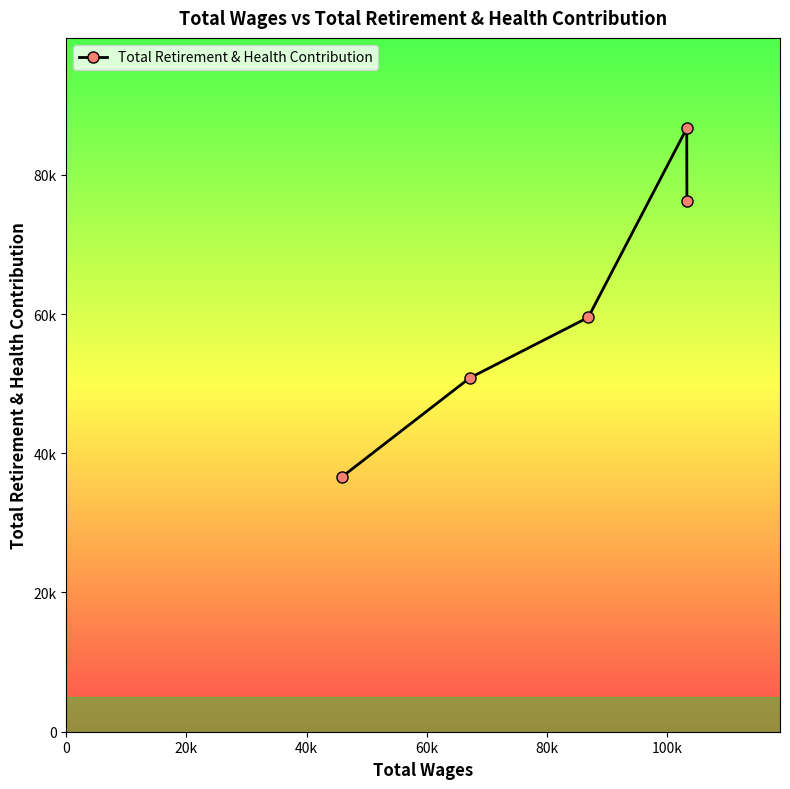

What is the sum of all values?

309825